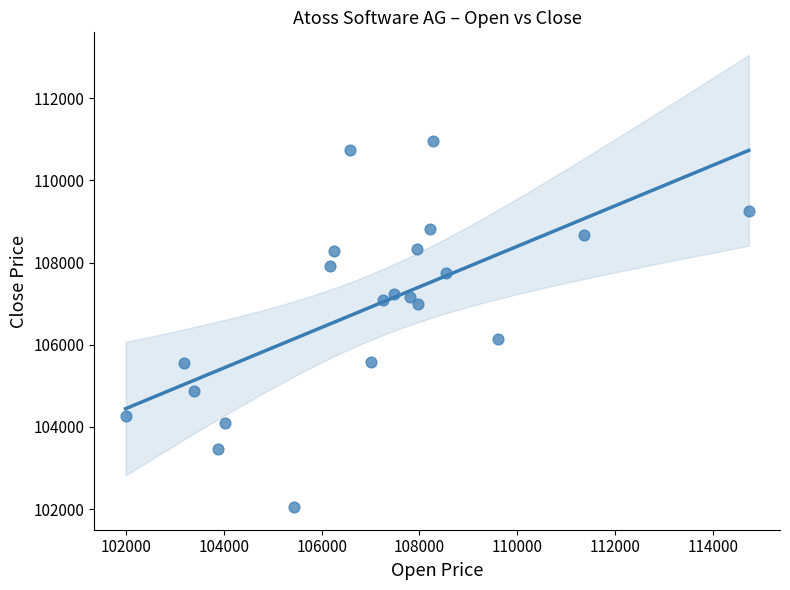

What is the range of Y values (max minus min)?

8902